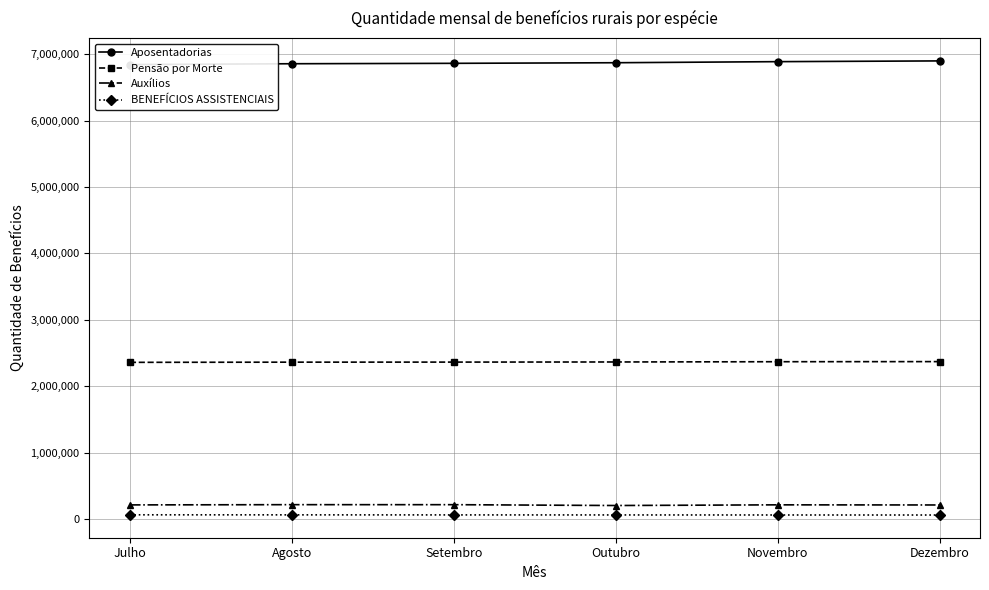

True or false: BENEFÍCIOS ASSISTENCIAIS and Auxílios cross at least once.

False